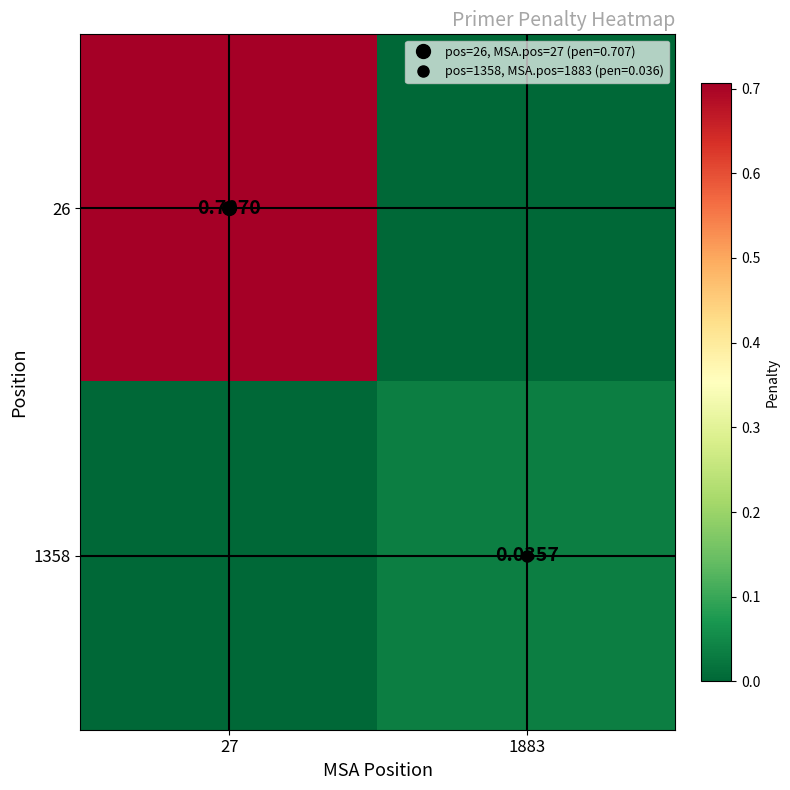

True or false: 26 has a value of 0.2 at 27.

False